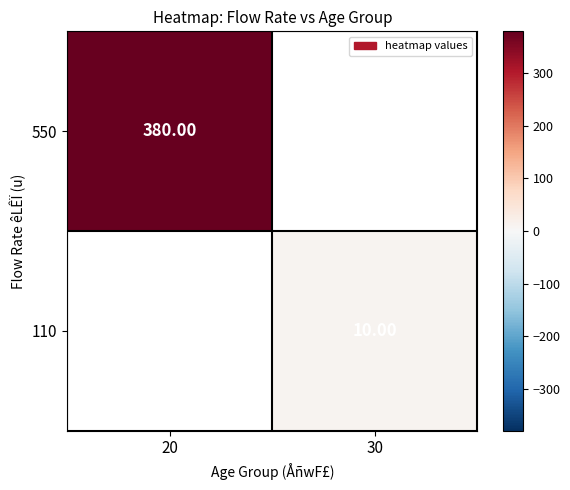

How many positive values does the 550 series have?

1